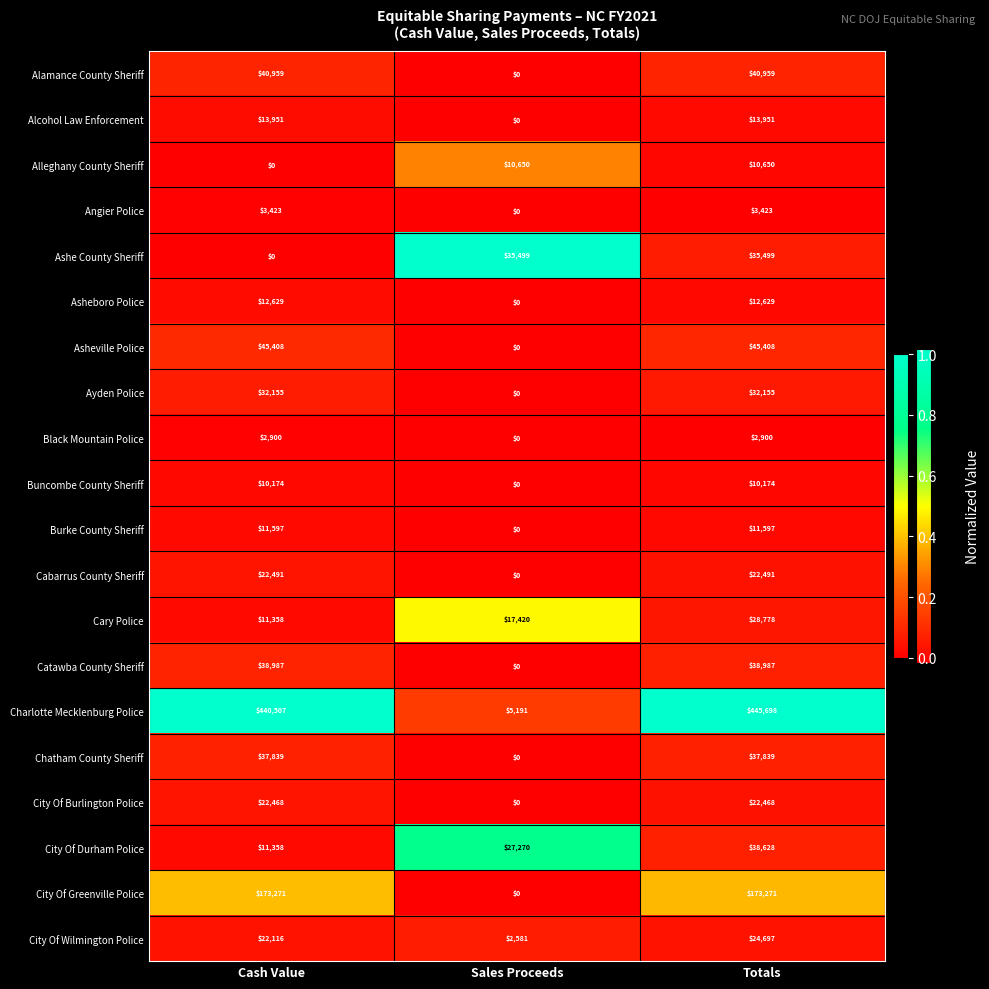

List the series in order of their peak value, highest first.

Charlotte Mecklenburg Police, City Of Greenville Police, Asheville Police, Alamance County Sheriff, Catawba County Sheriff, City Of Durham Police, Chatham County Sheriff, Ashe County Sheriff, Ayden Police, Cary Police, City Of Wilmington Police, Cabarrus County Sheriff, City Of Burlington Police, Alcohol Law Enforcement, Asheboro Police, Burke County Sheriff, Alleghany County Sheriff, Buncombe County Sheriff, Angier Police, Black Mountain Police